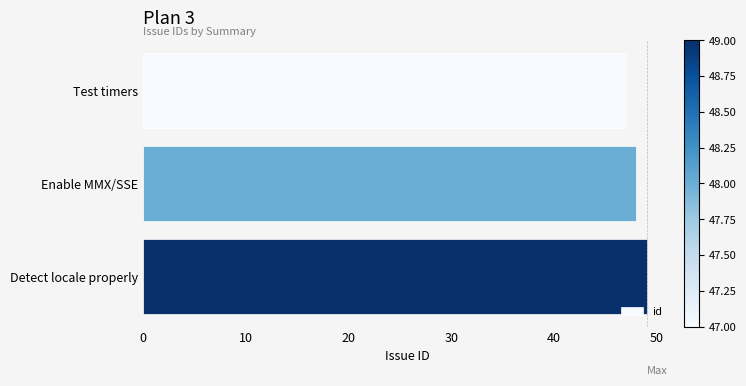

The chart shows a value of 30 at Test timers. True or false?

False